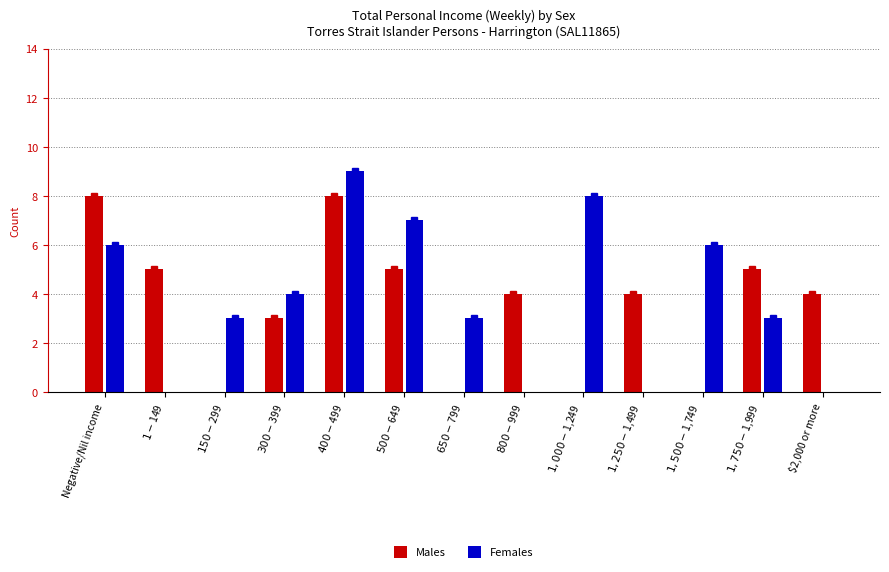

What is the total value across all series at $1,500-$1,749?

6